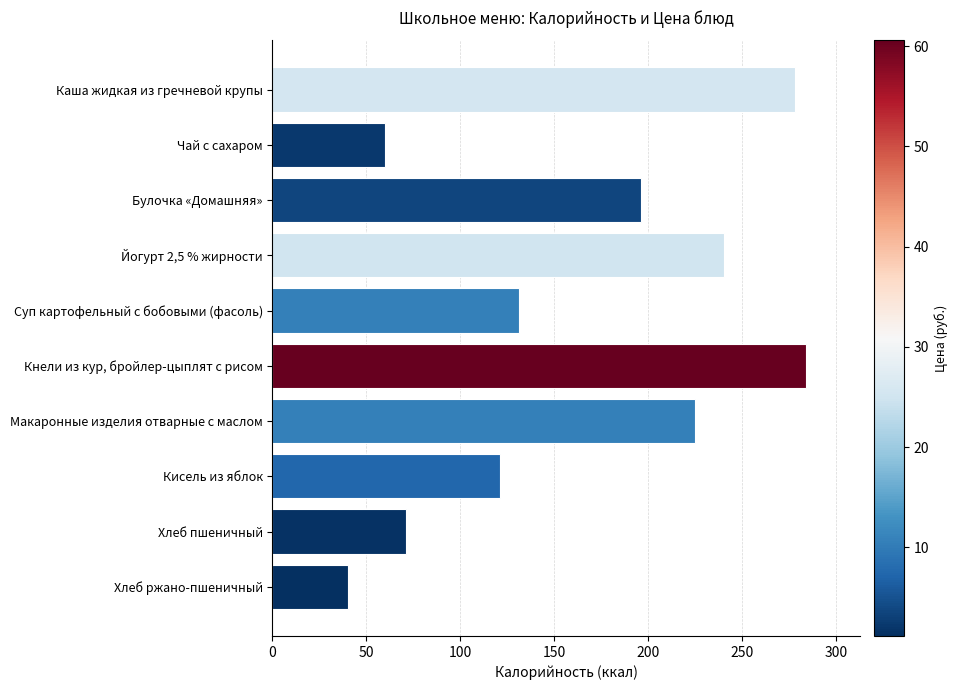

List the labels in order of value, smallest first.

Хлеб ржано-пшеничный, Чай с сахаром, Хлеб пшеничный, Кисель из яблок, Суп картофельный с бобовыми (фасоль), Булочка «Домашняя», Макаронные изделия отварные с маслом, Йогурт 2,5 % жирности, Каша жидкая из гречневой крупы, Кнели из кур, бройлер-цыплят с рисом